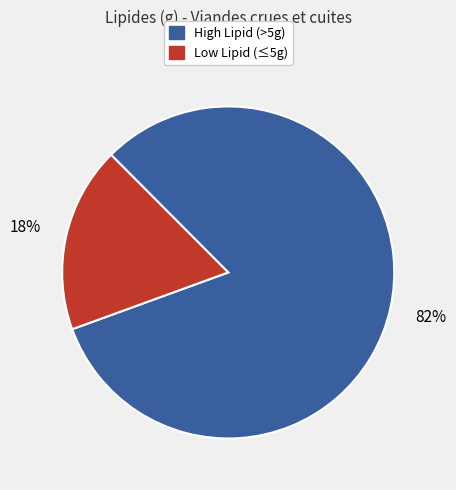

Is there any slice that represents more than half of the pie?

Yes